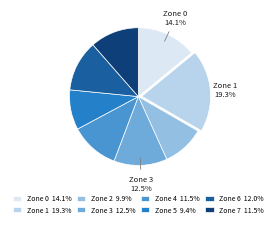

Do Zone 7 11.5% and Zone 2 9.9% together represent more than half of the pie?

No